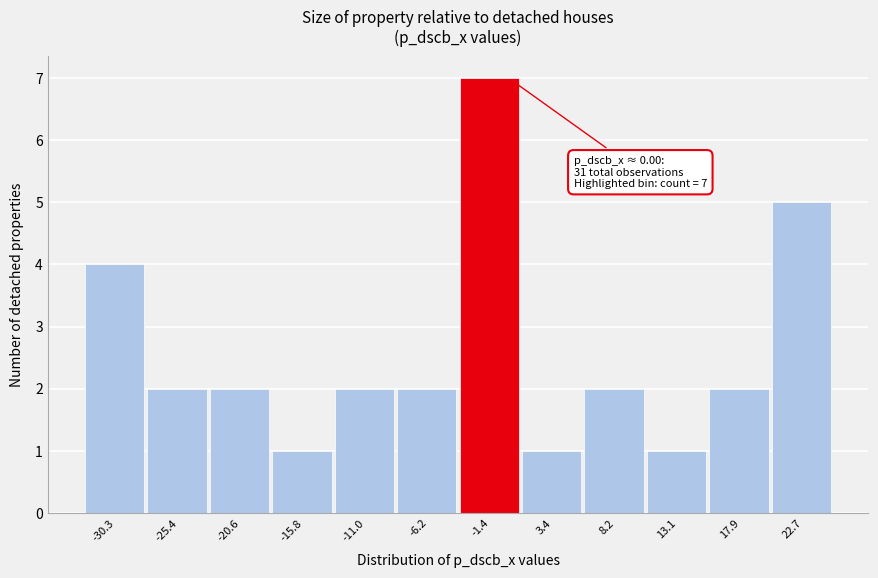

Over which range of the x-axis is the bar tallest?

-4.0 to 1.0